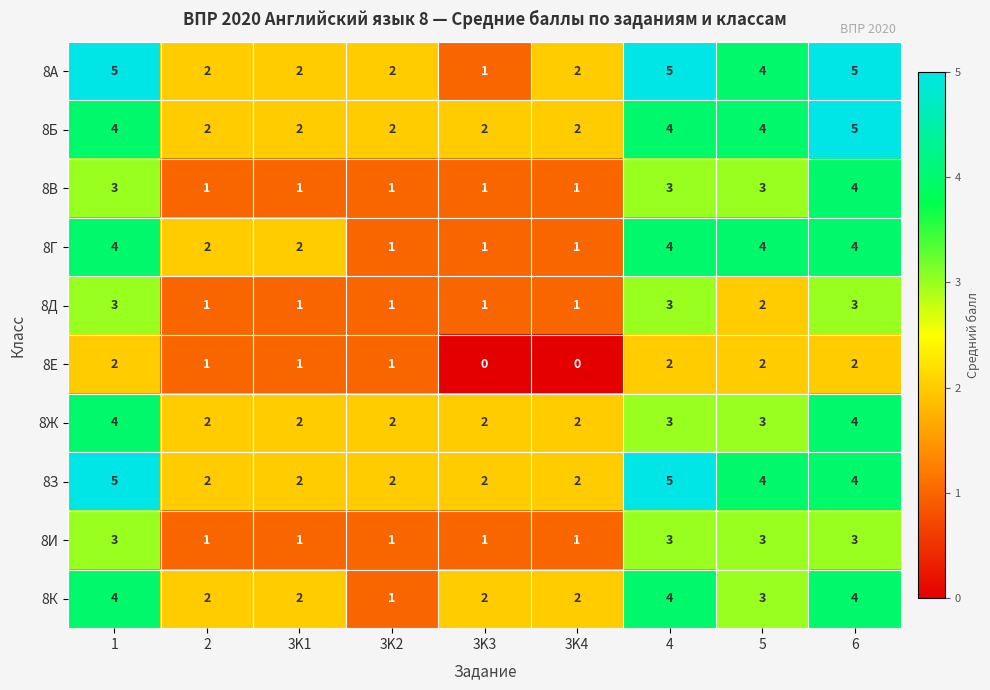

Read the 8Г value at 6.

4